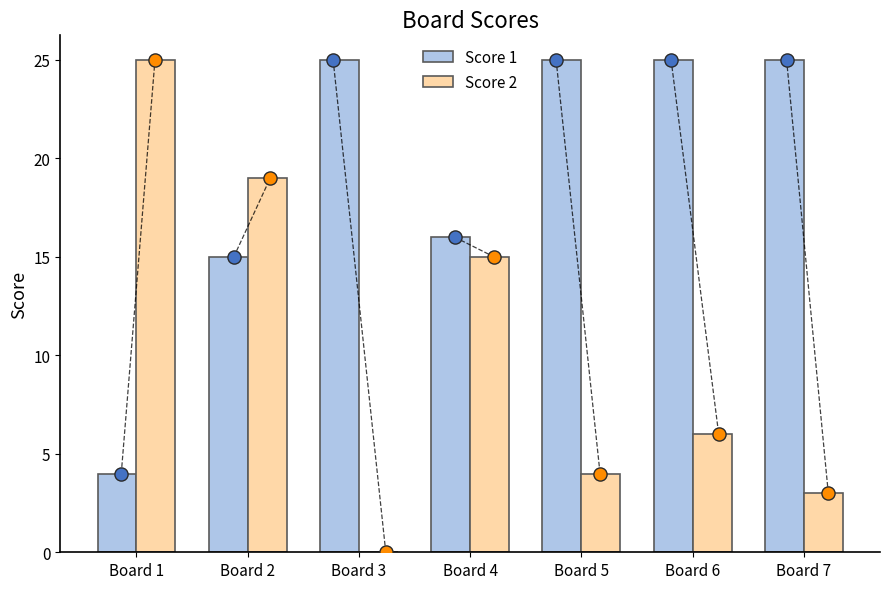

Which series has the widest spread of Y values?

Score 2